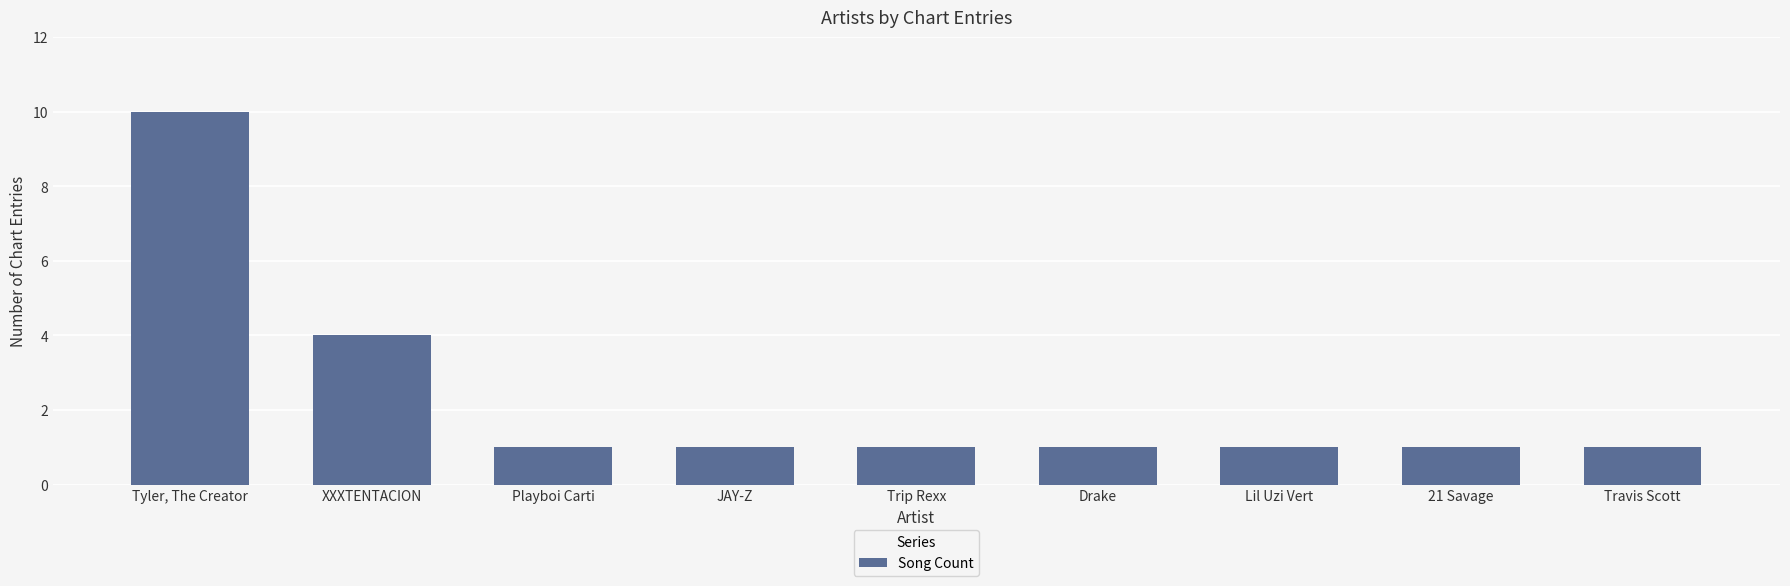

True or false: the data shows 0 at Playboi Carti.

False